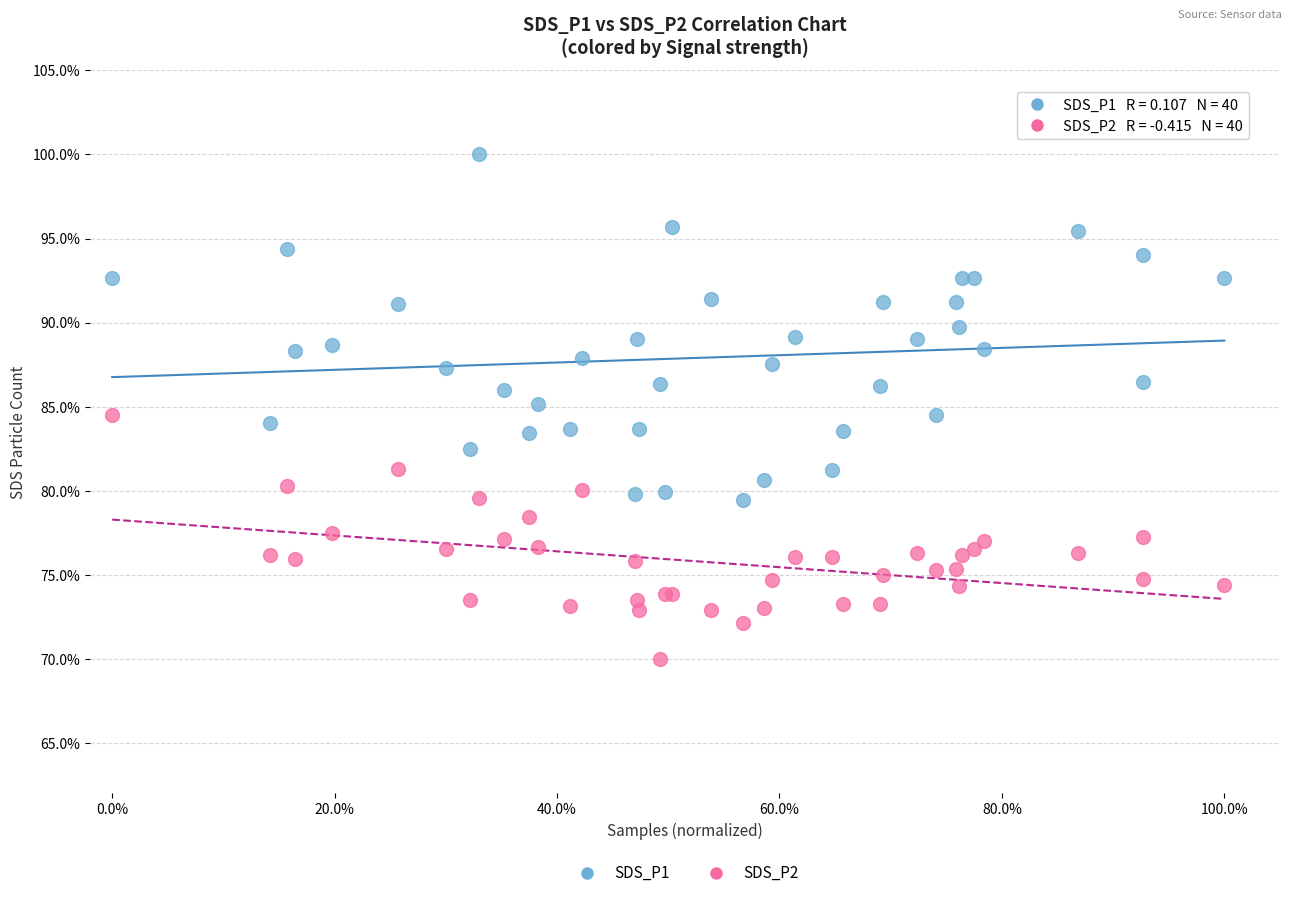

Which series reaches the maximum Y coordinate?

SDS_P1